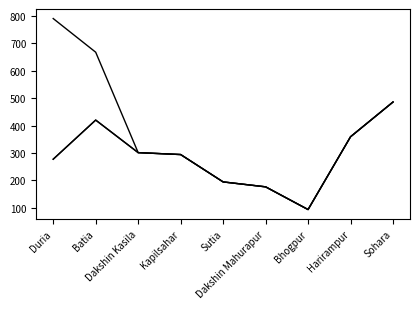

Does the chart have visible grid lines?

No